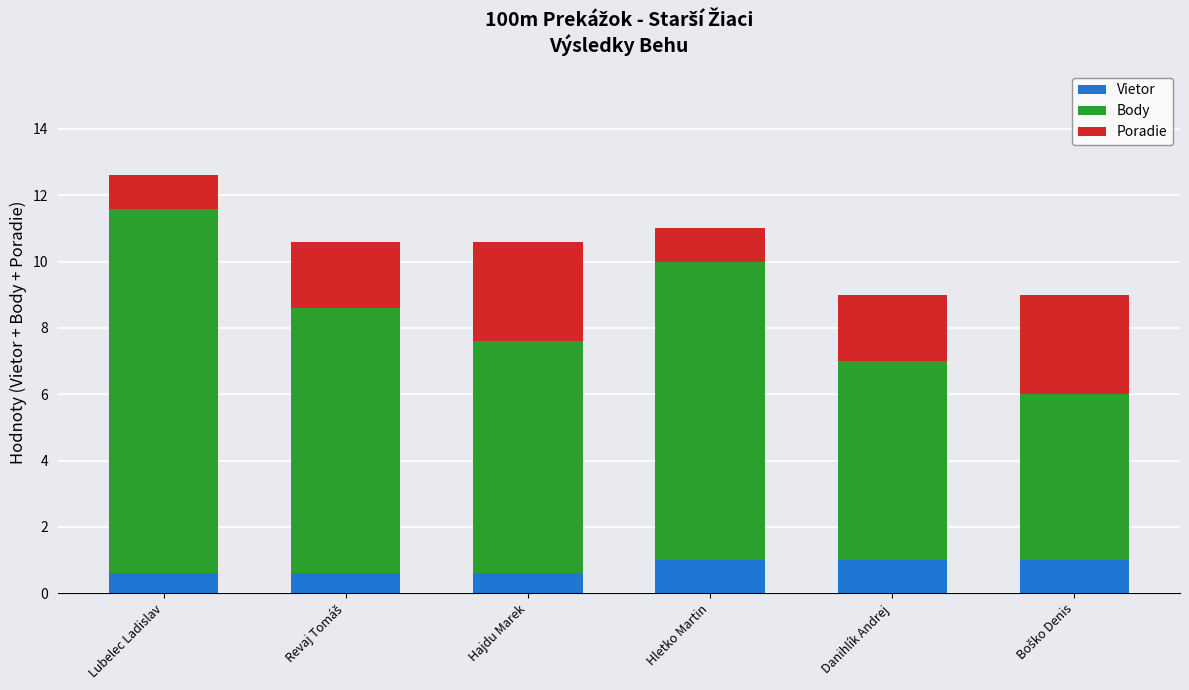

What is the average value of the Vietor series?

0.8